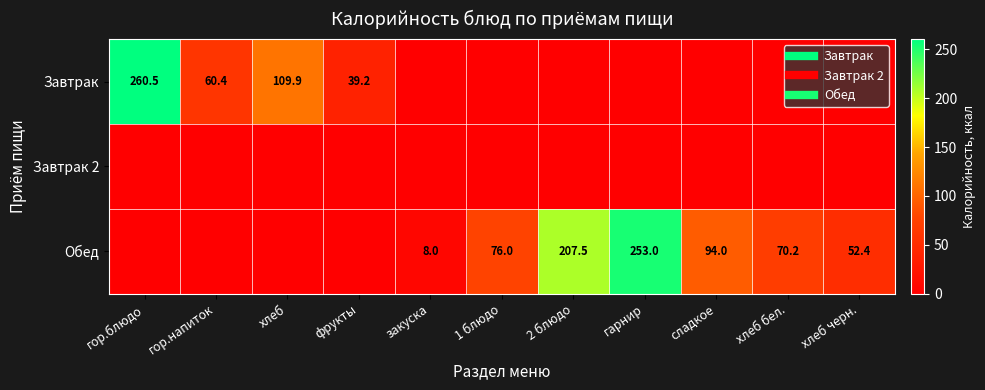

Which label corresponds to the largest value in the chart?

гор.блюдо